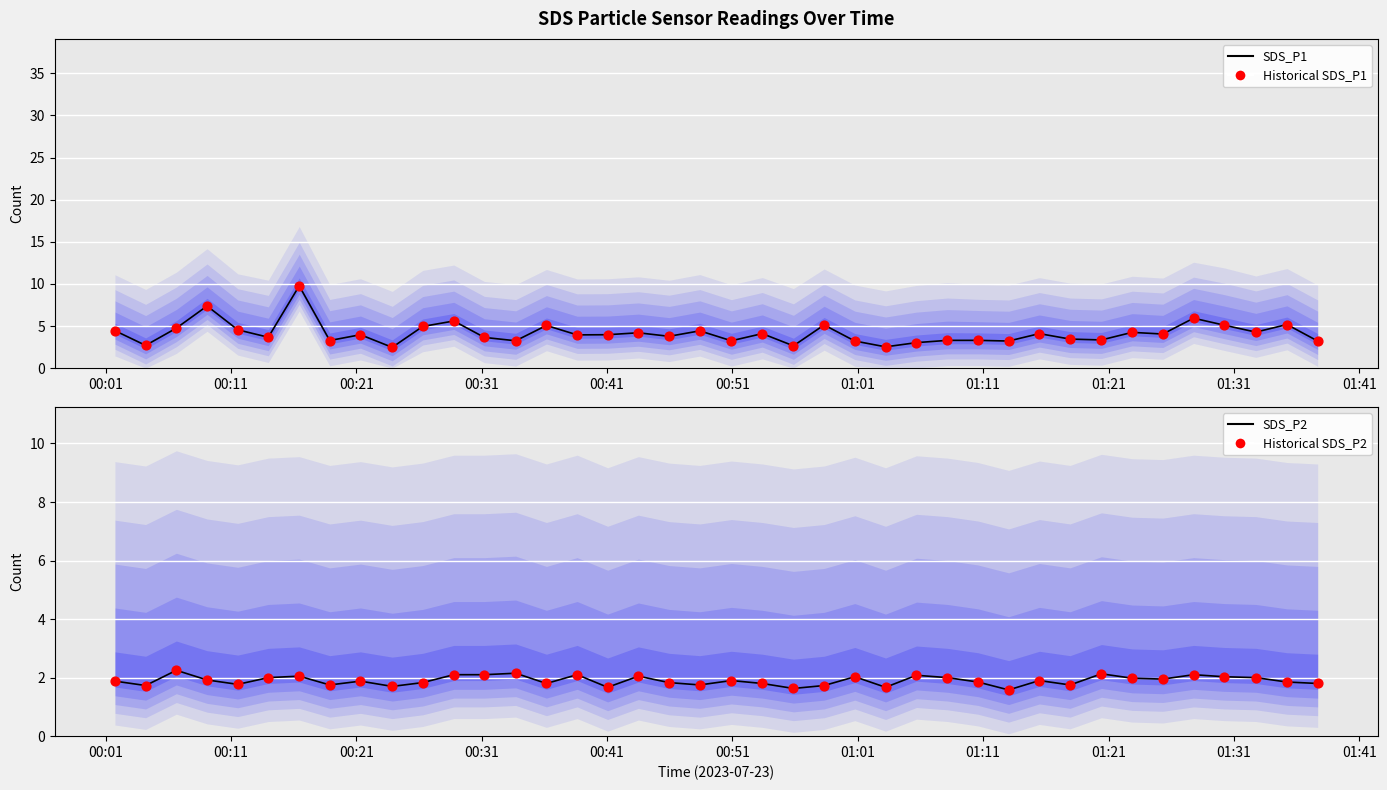

Which series has the largest total across all categories?

SDS_P1